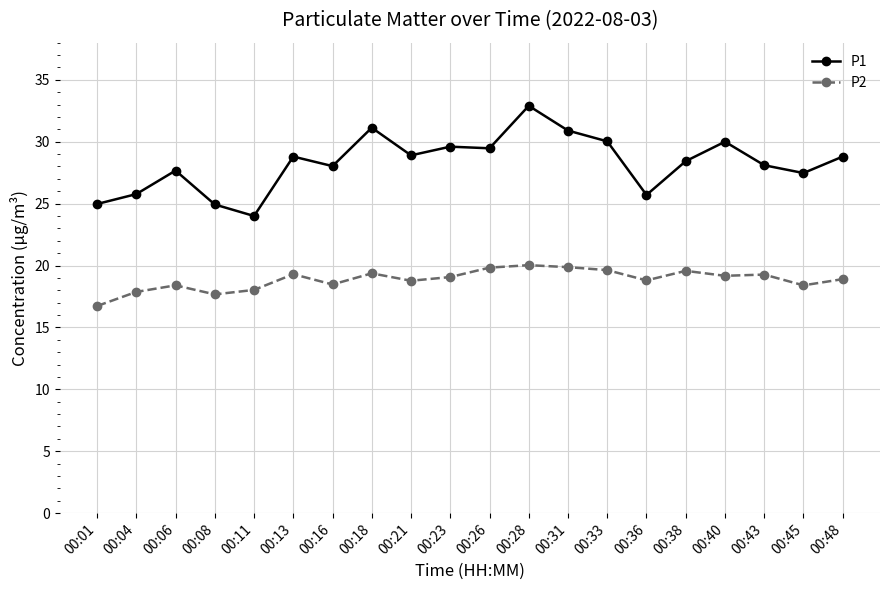

What value does the P1 series have at 00:01?

25.0